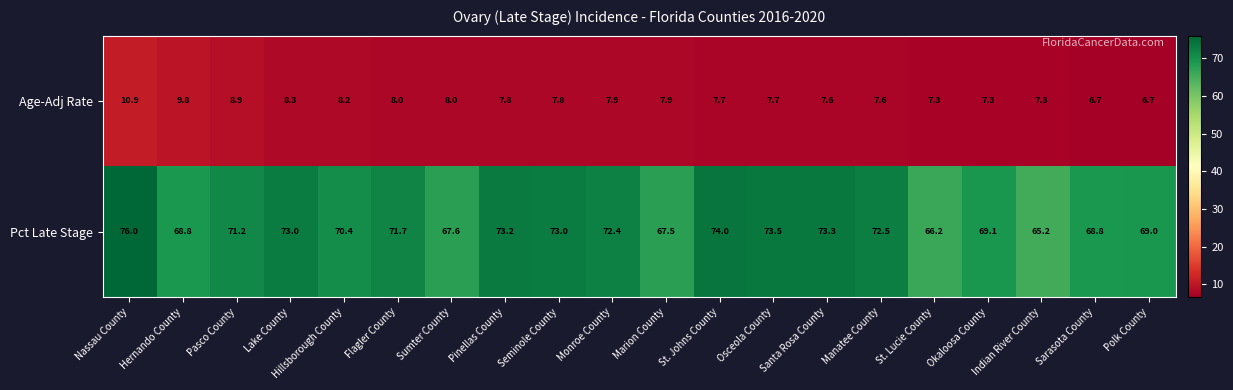

Count the number of data series in this chart.

2